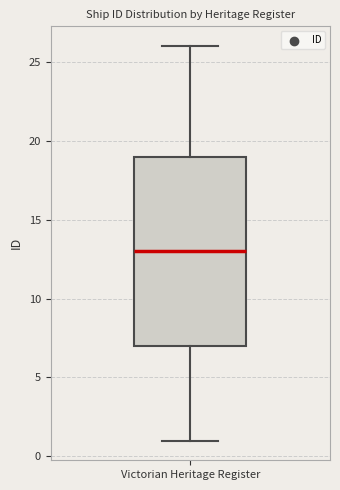

Transcribe this box plot: give where the median line is, the range the box spans, and where the two whiskers end, as read against the y-axis. The values are not printed on the chart, so give them approximately, as read against the axis.

median 13, box 7 to 19, whiskers 1 to 26